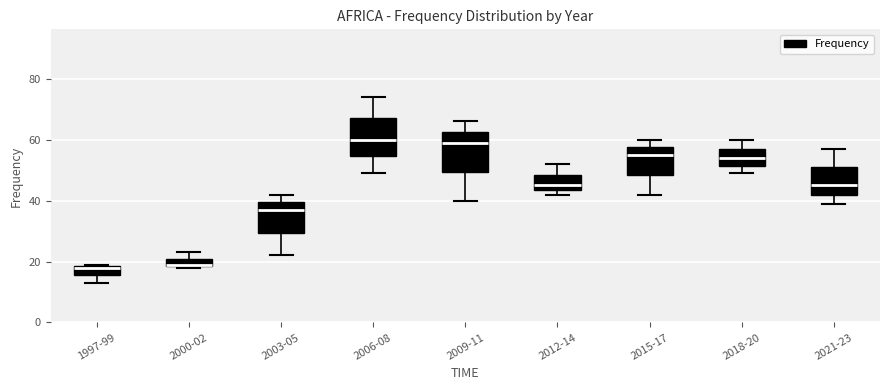

Where does the upper whisker of the box for 2015-17 end on the y-axis? The values are not printed on the chart, so give them approximately, as read against the axis.

60